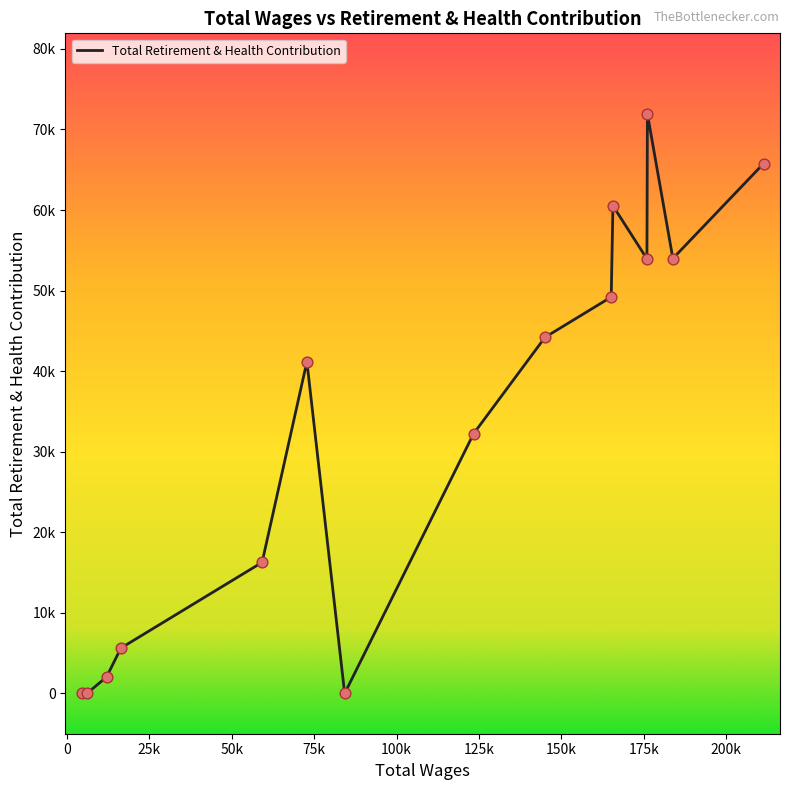

Is this an area chart (filled region under the line)?

No